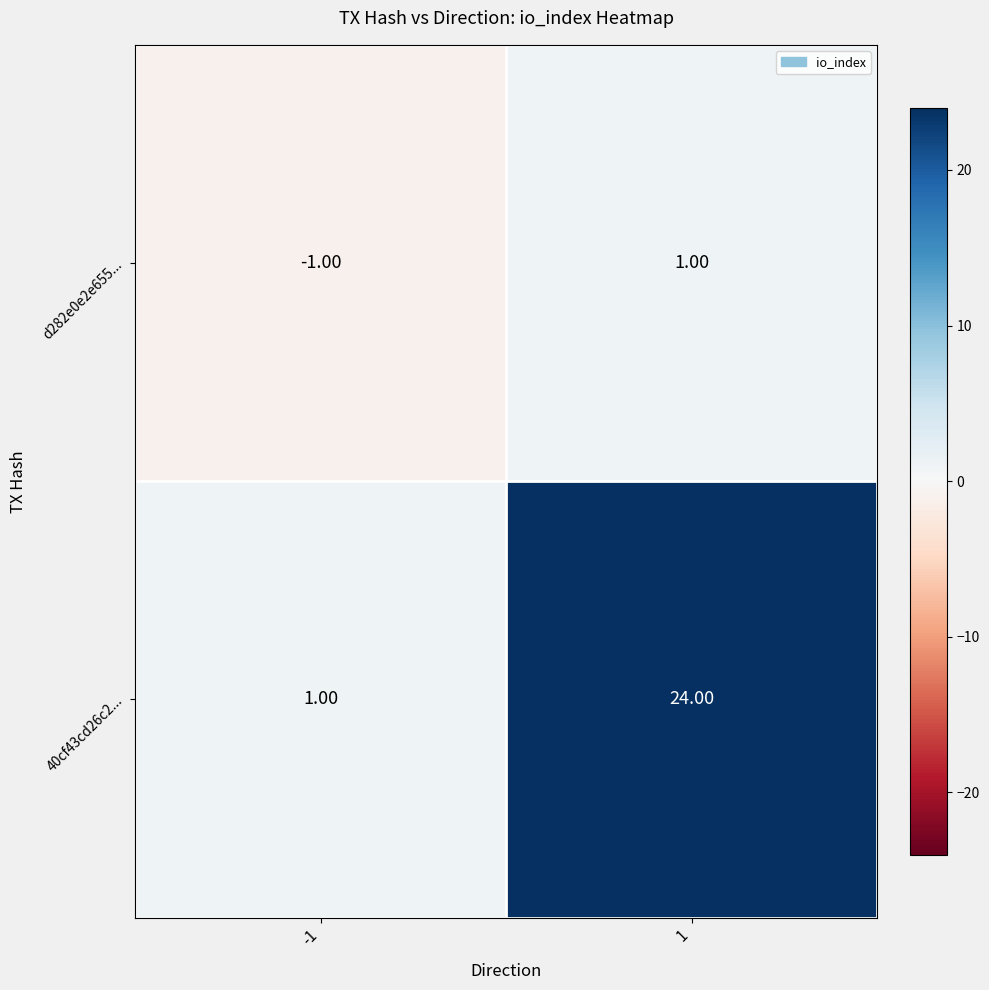

What is the difference between the 40cf43cd26c2... values at 1 and -1?

23